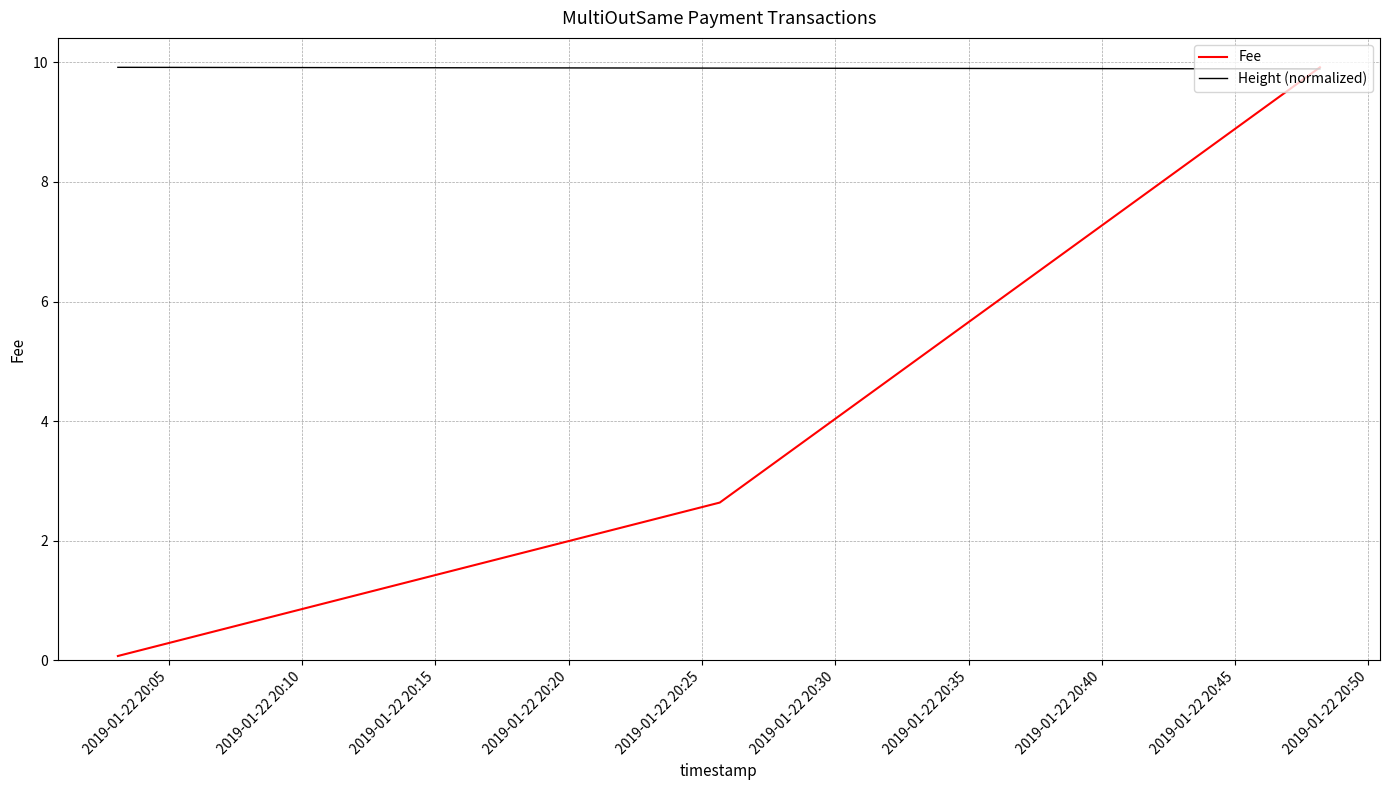

Reading left to right, transcribe all the data shown in this chart.

Fee: 0.1	2.6	9.9
Height (normalized): 9.9	9.9	9.9